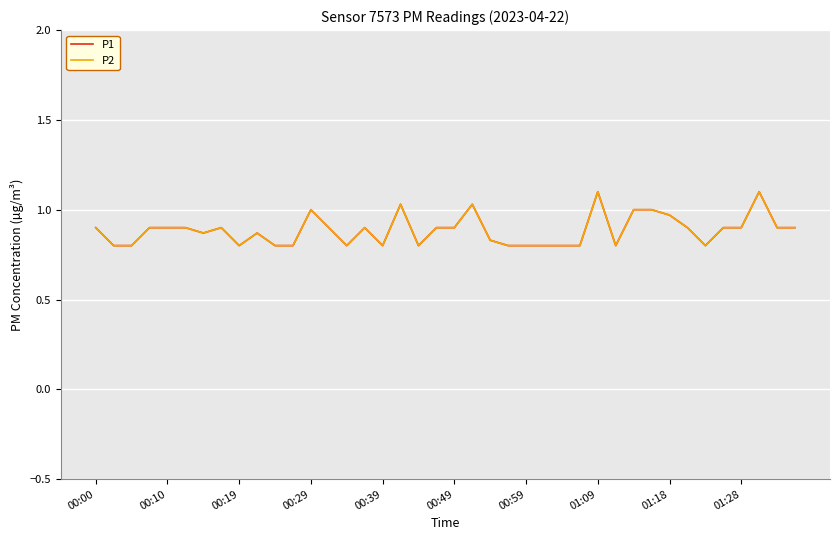

Does the chart have visible grid lines?

Yes